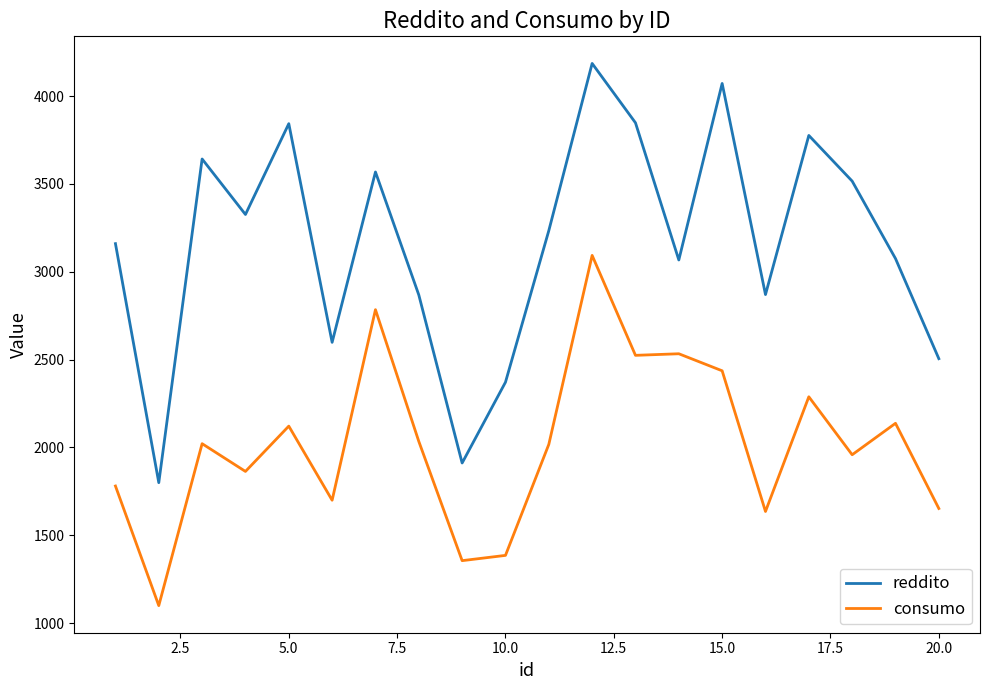

True or false: reddito has more than 2 points higher than both neighbors.

True